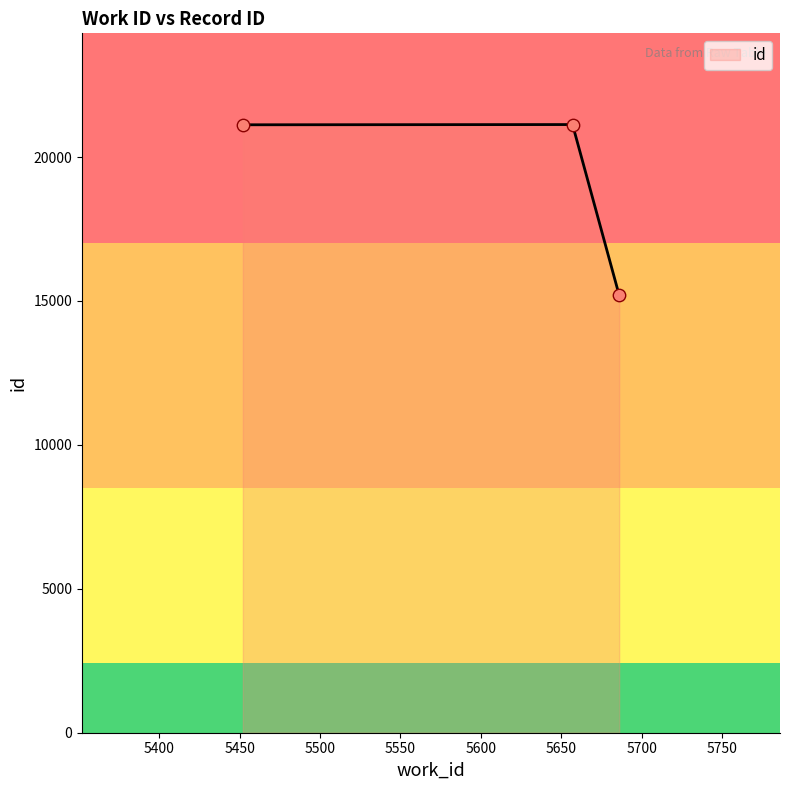

What is the change in value from 5686 to 5657?

+5929